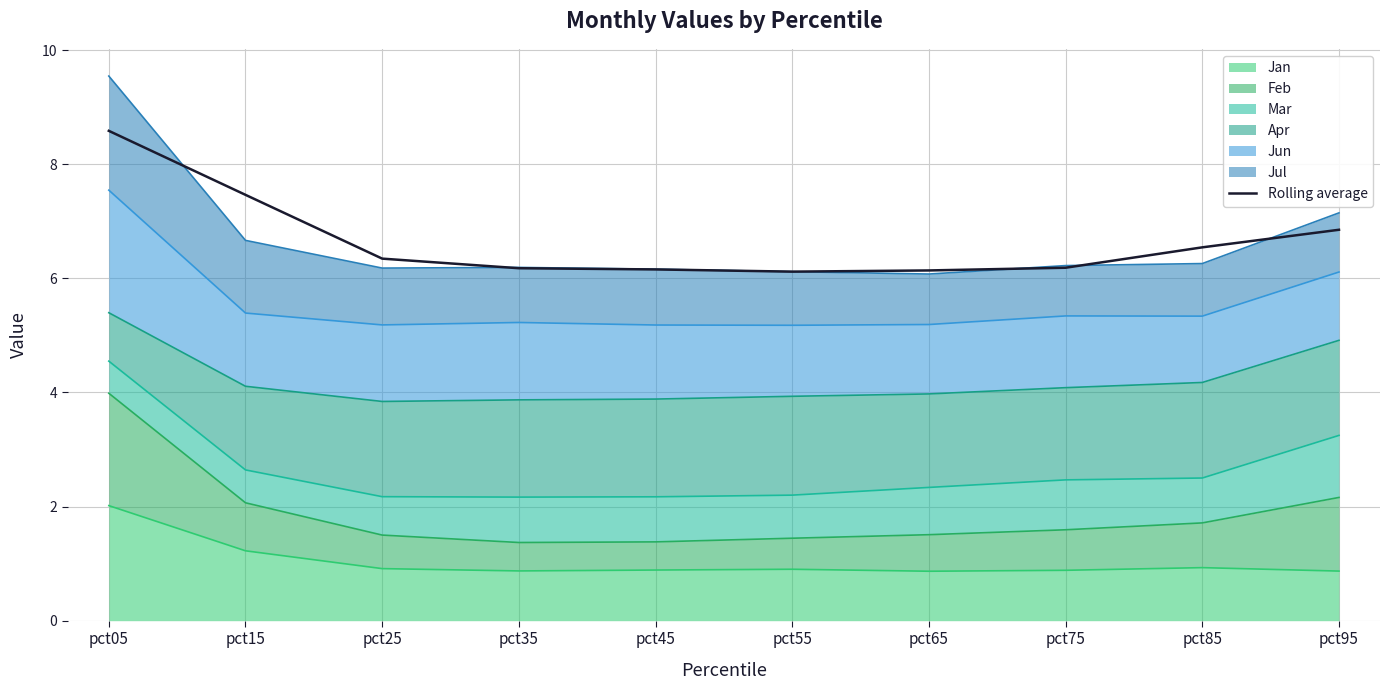

Reading left to right, list all the values displayed in this chart.

8.6	7.5	6.3	6.2	6.2	6.1	6.1	6.2	6.5	6.9